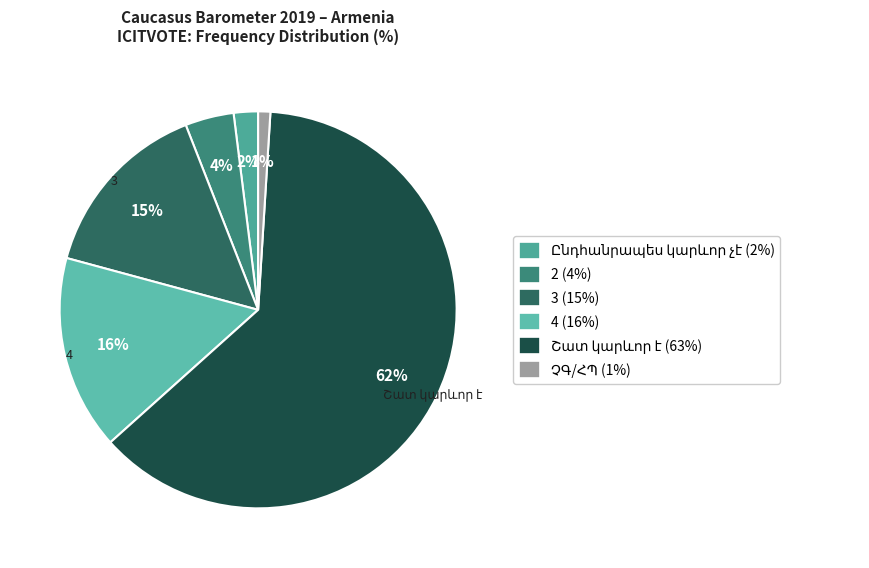

To the nearest percent, what is the difference between the largest and smallest slice percentages?

61%